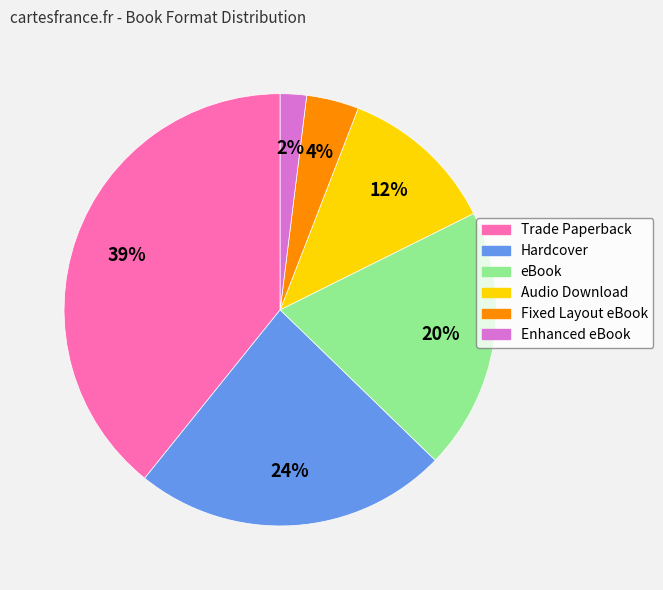

Rank the categories by value from lowest to highest.

Enhanced eBook, Fixed Layout eBook, Audio Download, eBook, Hardcover, Trade Paperback